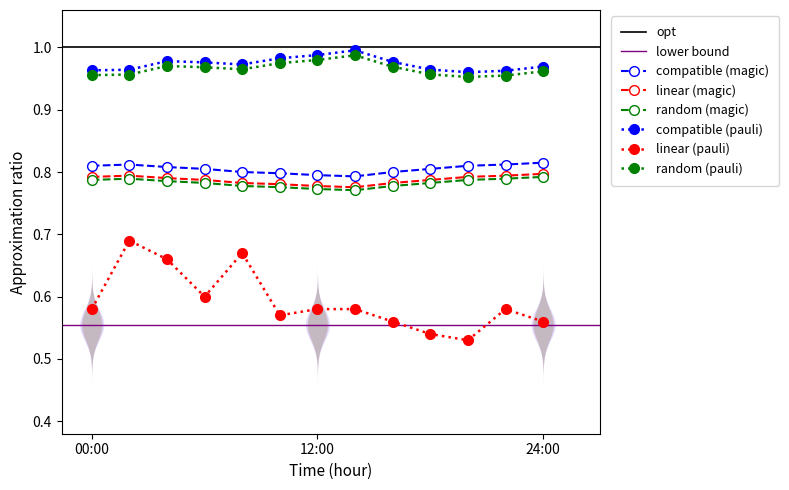

At how many categories does at least one series exceed 0?

13